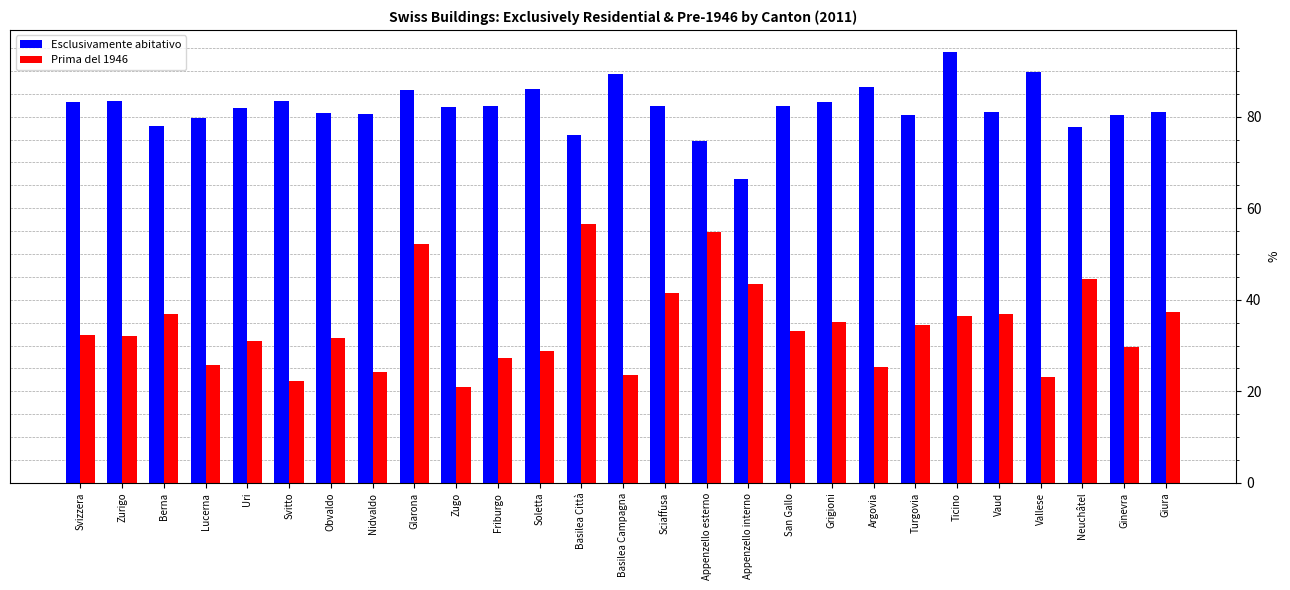

What are all the series names shown in the legend?

Esclusivamente abitativo, Prima del 1946